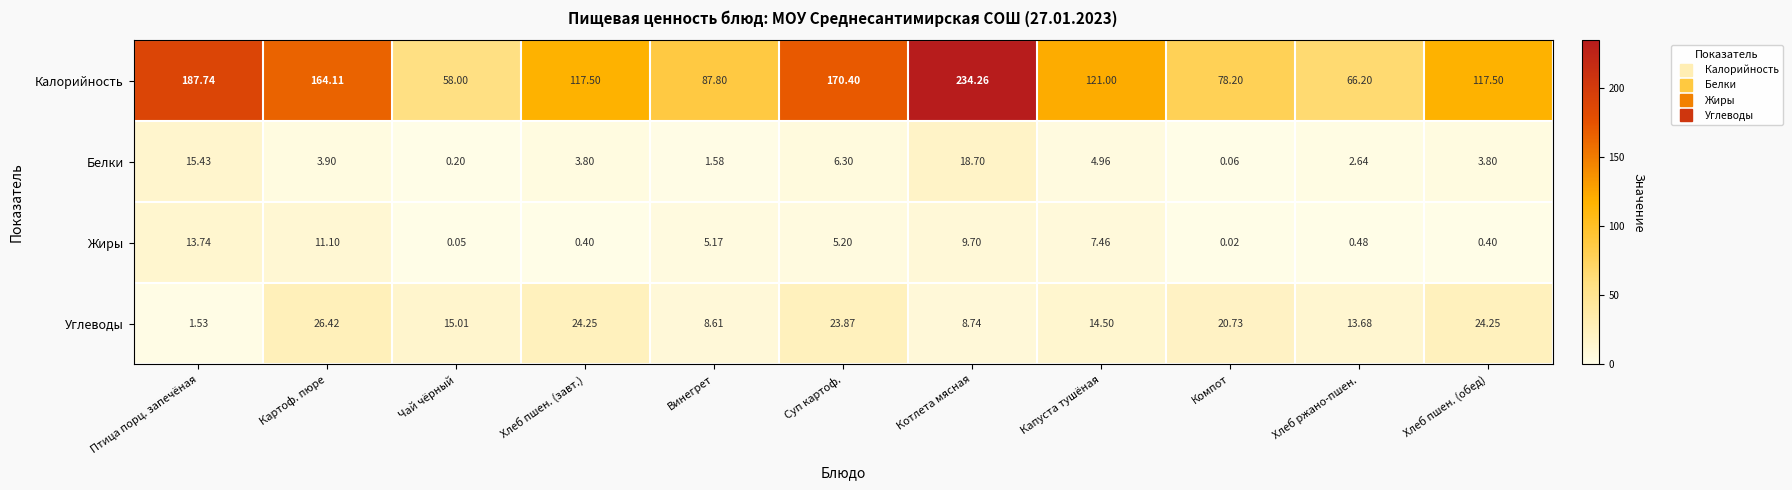

Between Винегрет and Хлеб пшен. (обед), which series saw the biggest shift?

Калорийность